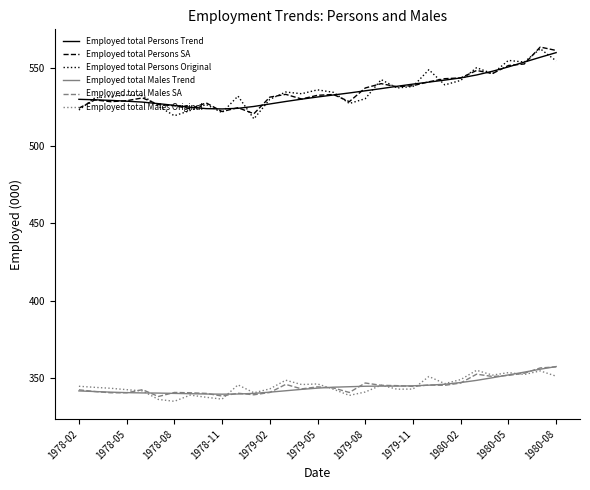

What are all the series names shown in the legend?

Employed total Persons Trend, Employed total Persons SA, Employed total Persons Original, Employed total Males Trend, Employed total Males SA, Employed total Males Original